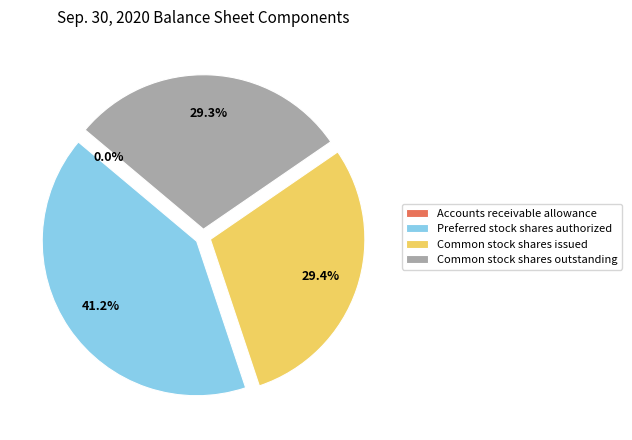

True or false: Common stock shares outstanding accounts for 16% of the total.

False